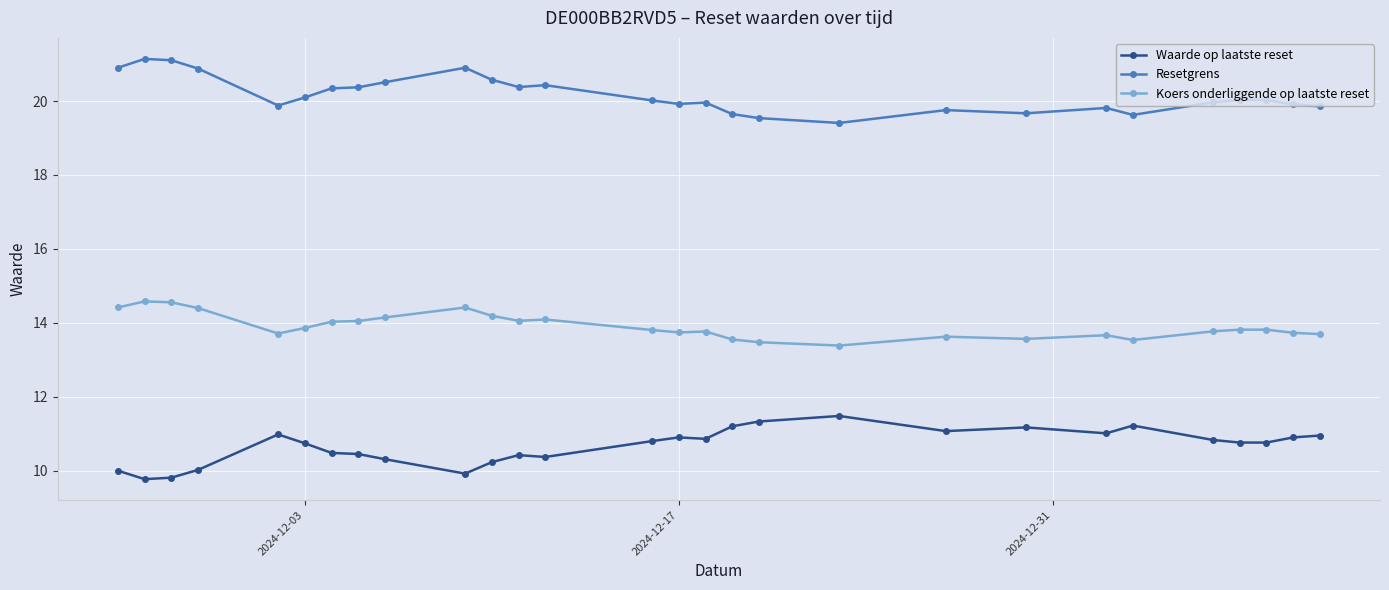

What is the maximum value shown in the chart?

21.1